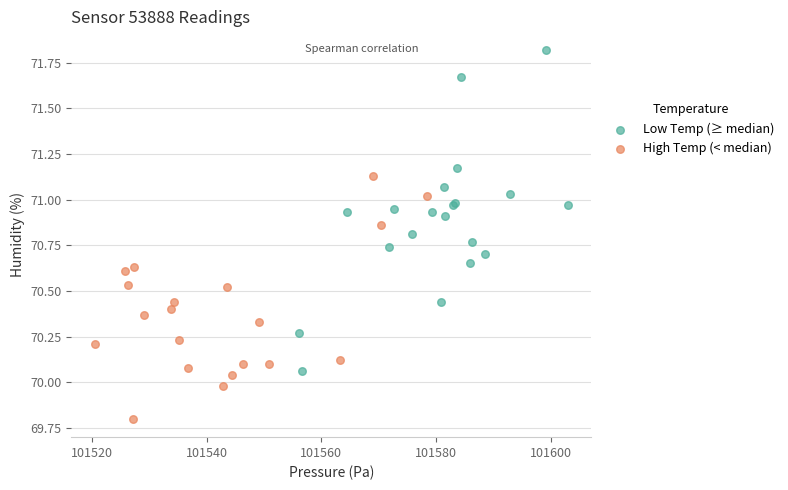

What are all the series names shown in the legend?

Low Temp (≥ median), High Temp (< median)